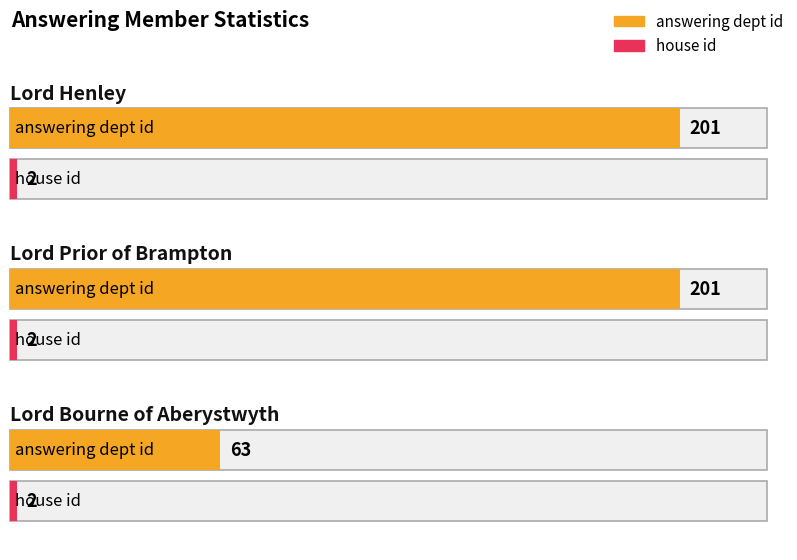

Which series has the widest spread of values?

answering dept id